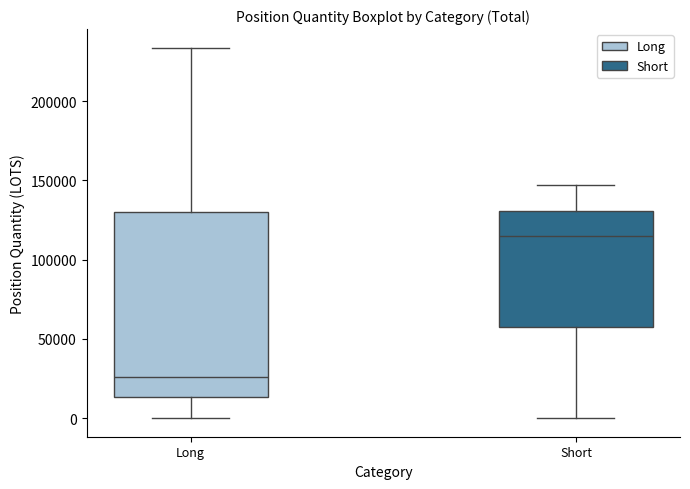

Reading left to right, read every box against the y-axis: the position of its median line, the range the box covers, and the ends of its whiskers. The values are not printed on the chart, so give them approximately, as read against the axis.

Long: median 25000, box 15000 to 130000, whiskers 0 to 235000
Short: median 115000, box 55000 to 130000, whiskers 0 to 145000